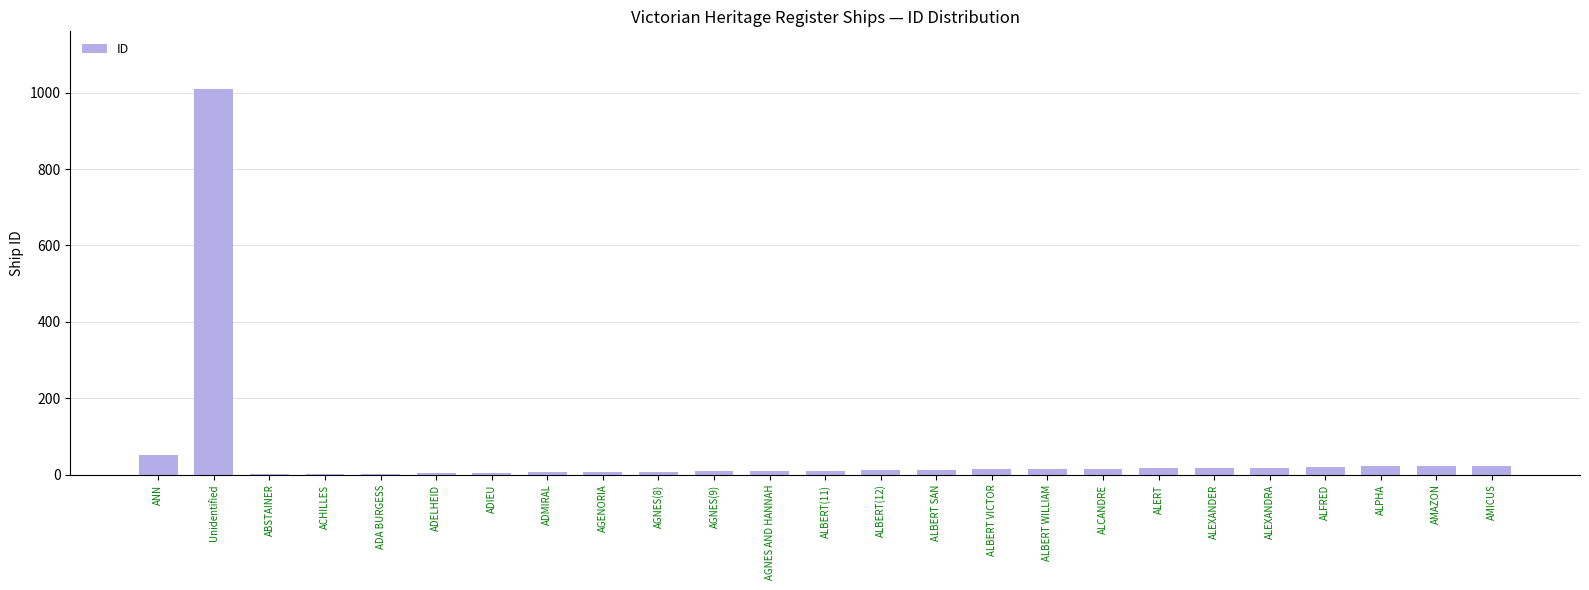

Where is the data nearest to the value 505?

ANN